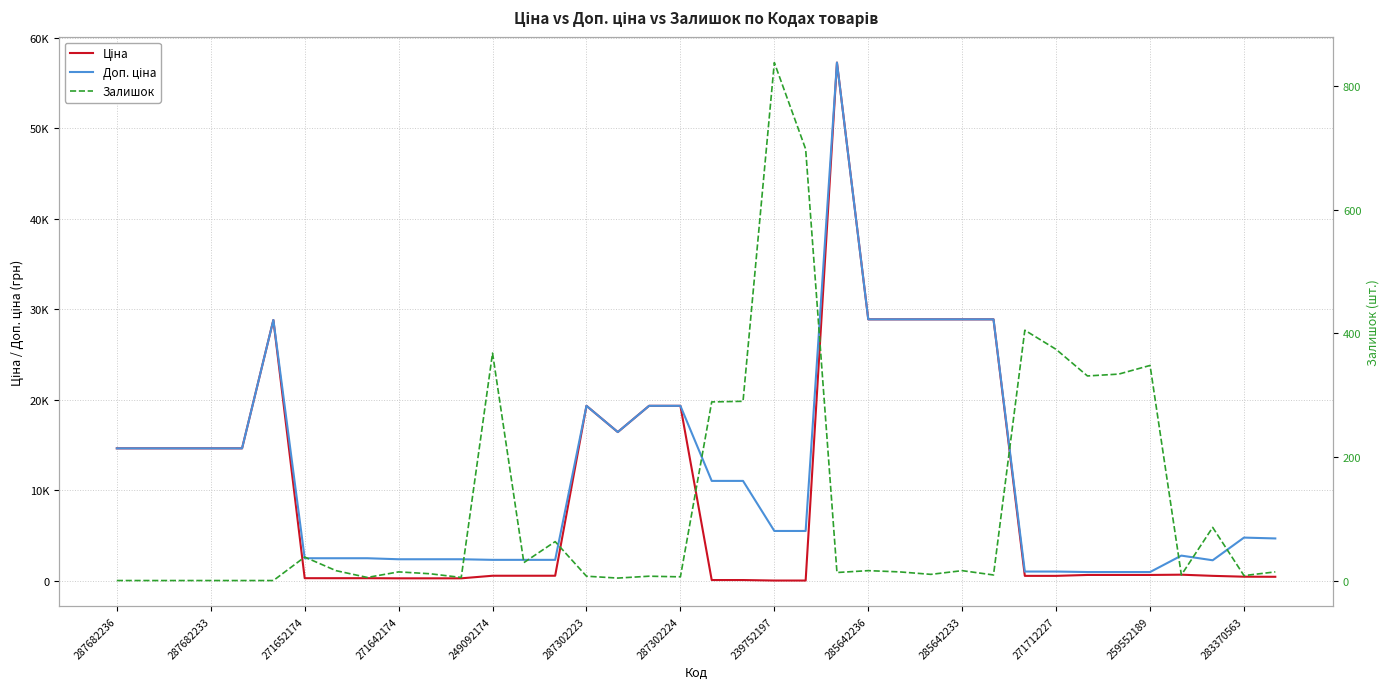

The value of Доп. ціна at 22 is 5528.0. True or false?

True